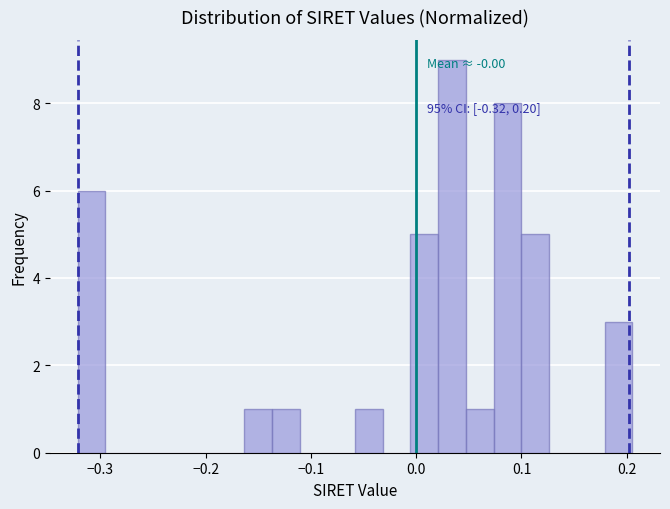

Around what value on the x-axis is the tallest bar? Give the approximate position of its centre, as read against the axis.

0.03